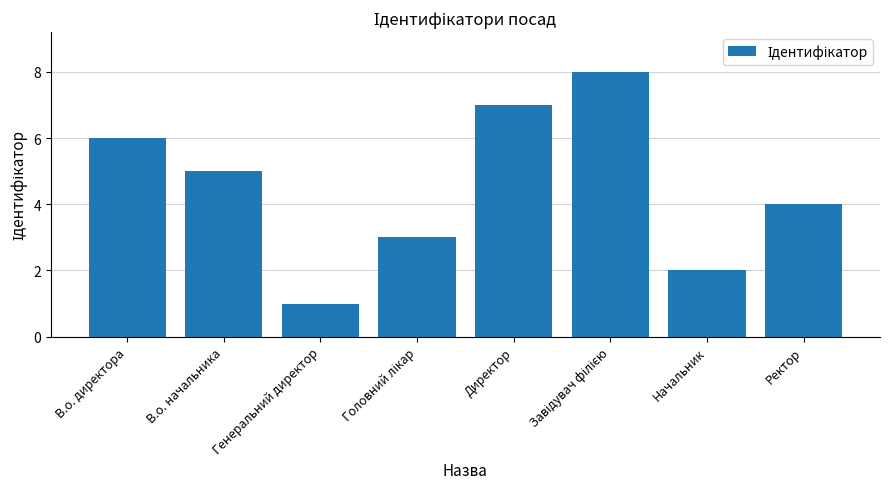

What is the sum of the values at Начальник and В.о. начальника?

7